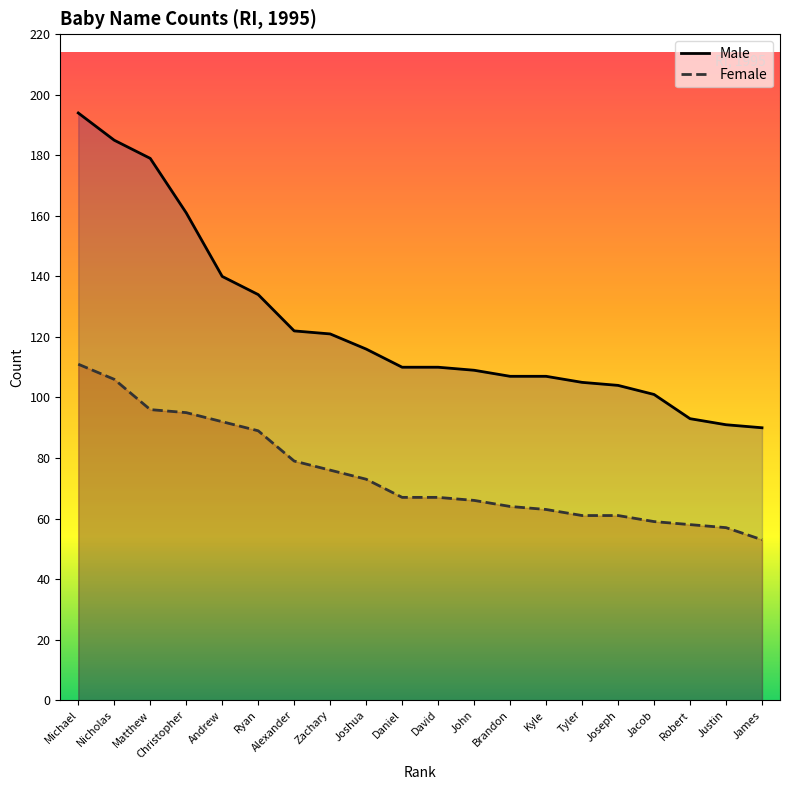

What is the highest value of the Female series?

111